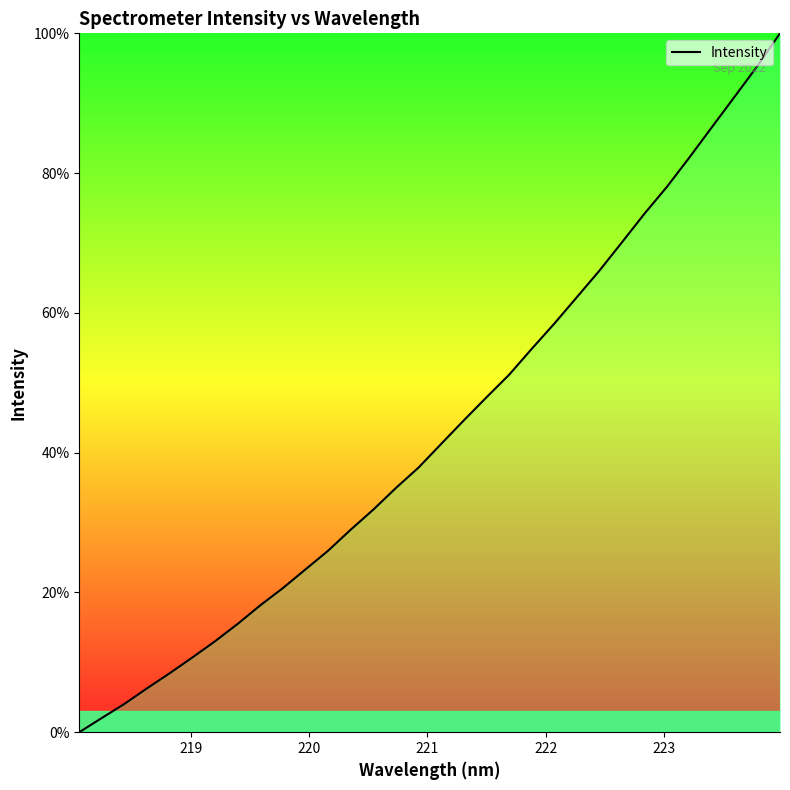

What is the greatest value displayed?

100.0